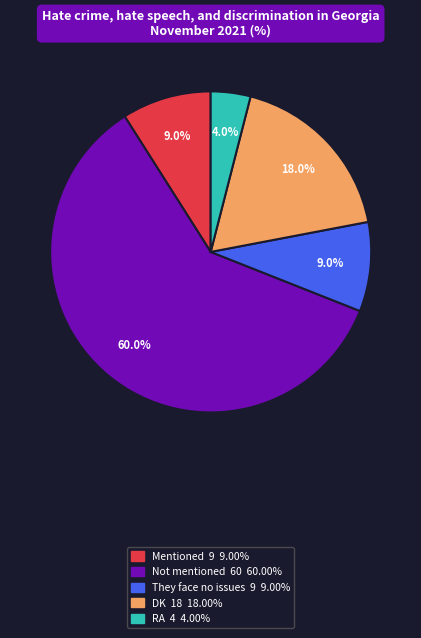

How many segments does this pie chart have?

5